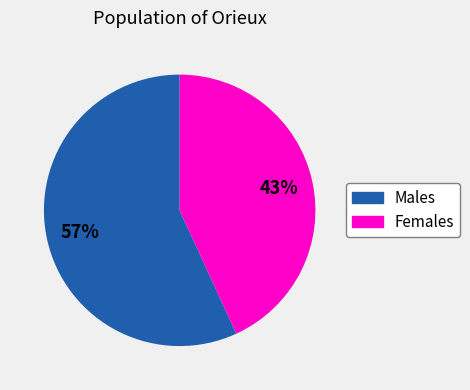

Does any single category account for the majority?

Yes